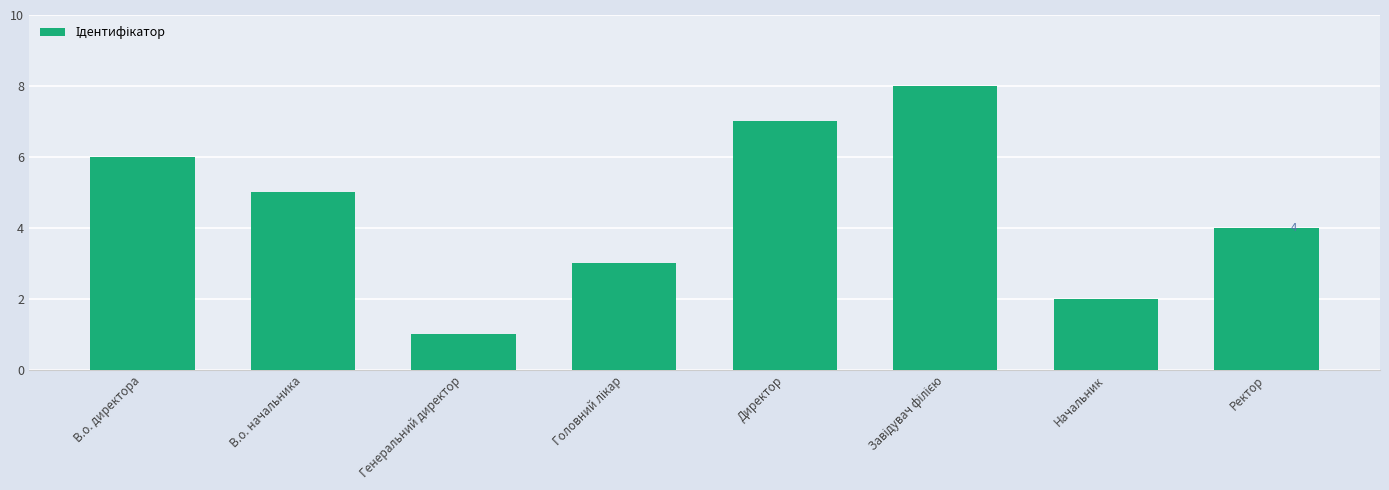

What is the maximum value shown in the chart?

8